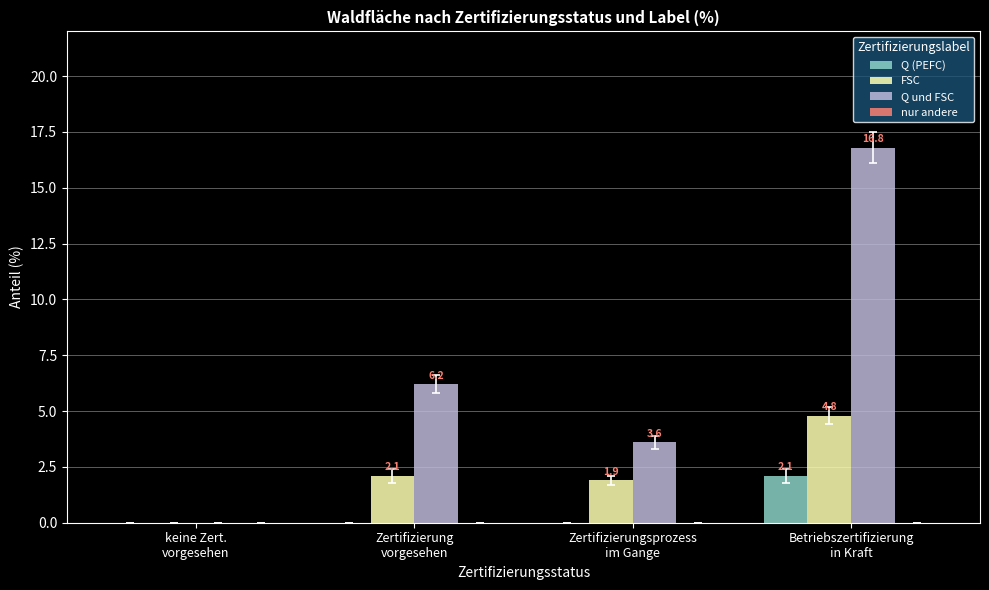

Which series has the largest total across all categories?

Q und FSC